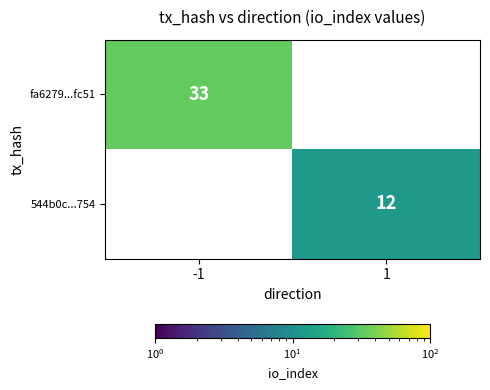

At how many categories does at least one series exceed 24?

1